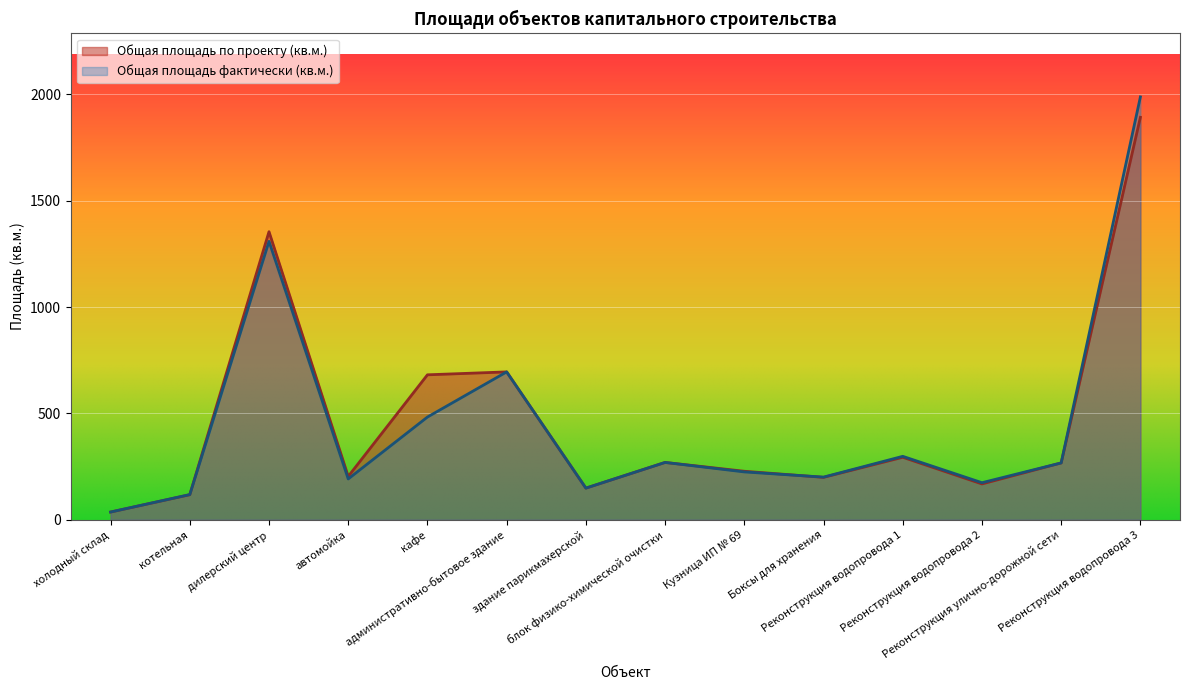

Between здание парикмахерской and Боксы для хранения, which series saw the biggest shift?

Общая площадь фактически (кв.м.)